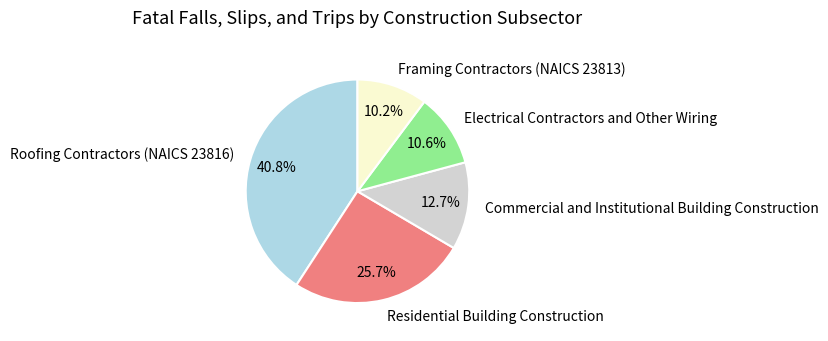

To the nearest percent, what percentage of the pie is Framing Contractors (NAICS 23813)?

10%